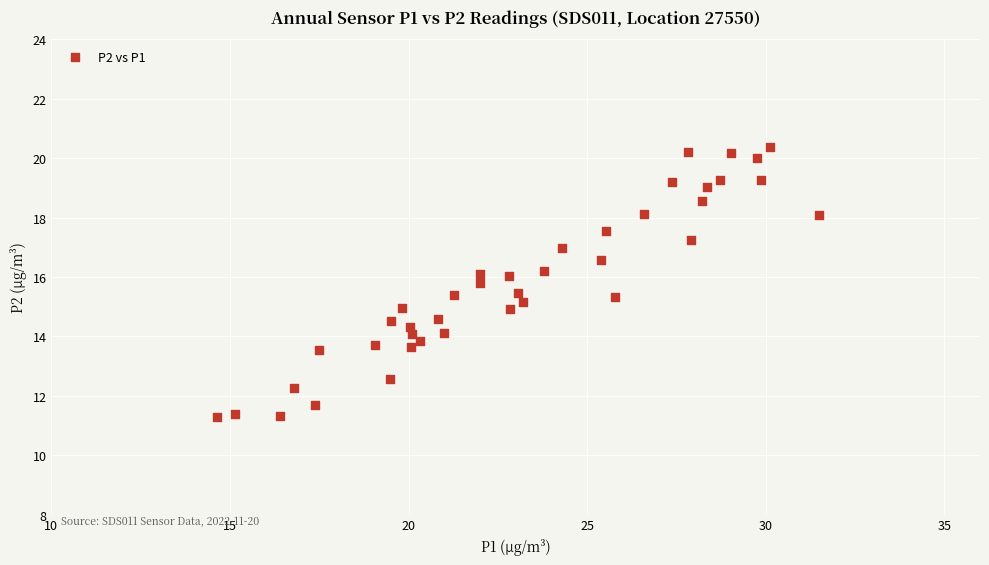

What is the range of X values (max minus min)?

16.9